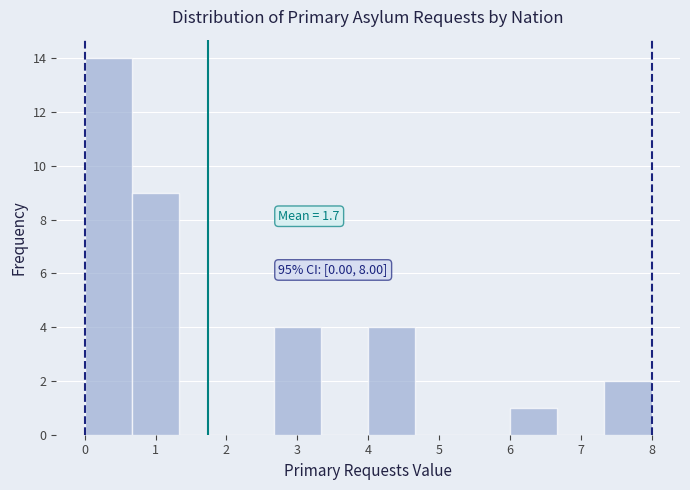

Over which range of the x-axis is the bar tallest?

0.0 to 0.7